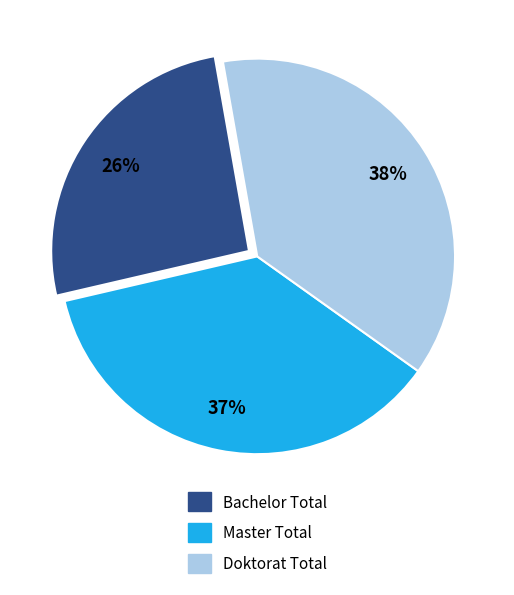

Which category has the biggest portion of the pie?

Doktorat Total